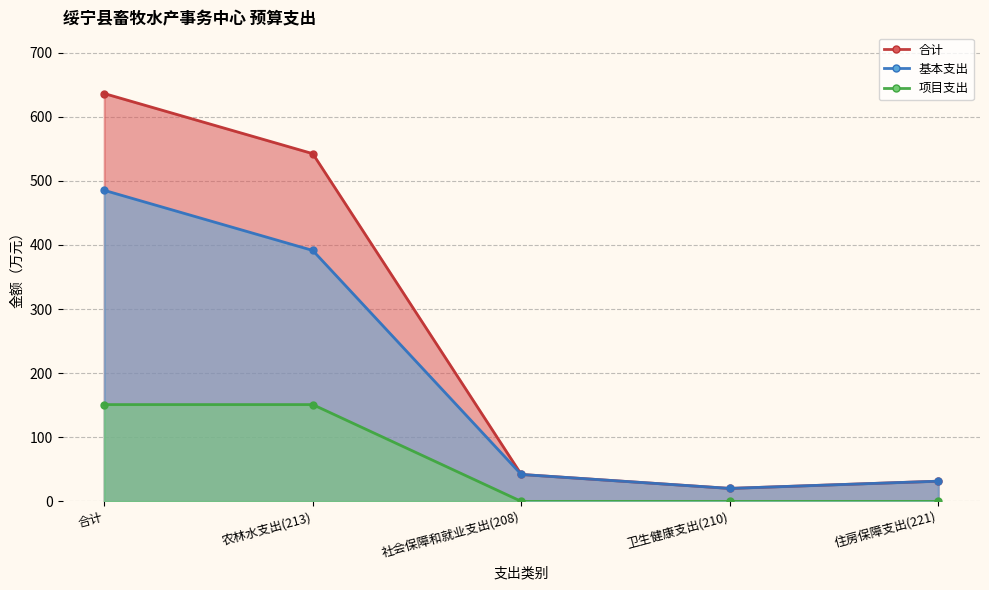

Where is 合计 nearest to the value 328?

农林水支出(213)